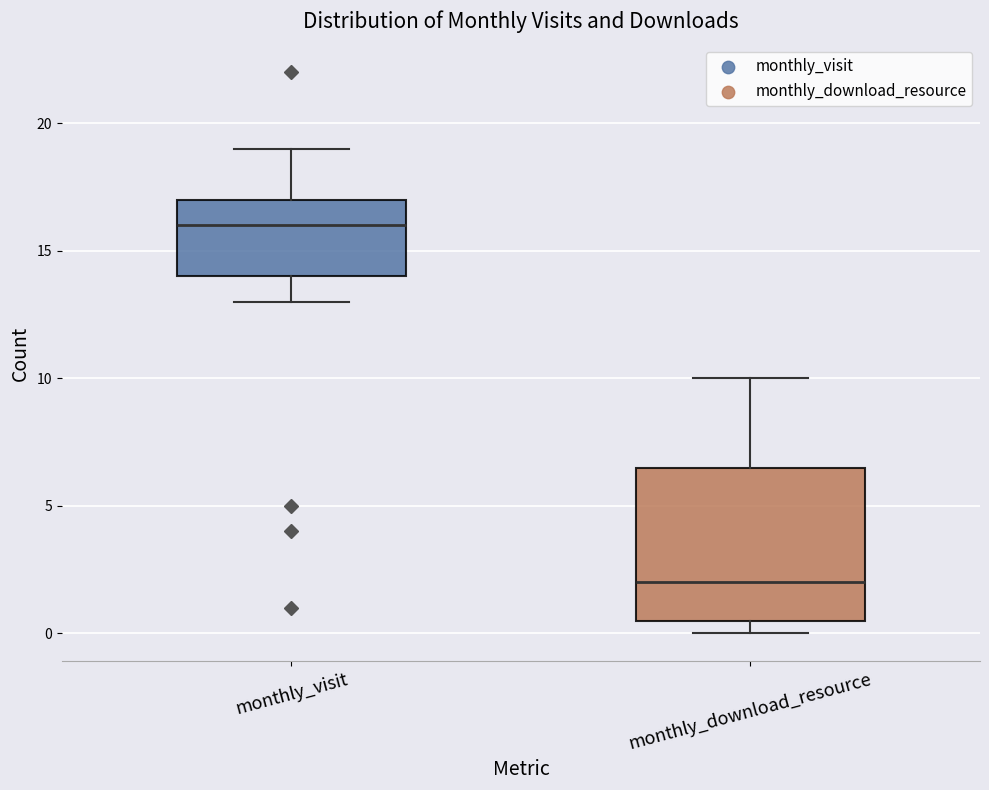

Which box's median line is the lowest?

monthly_download_resource